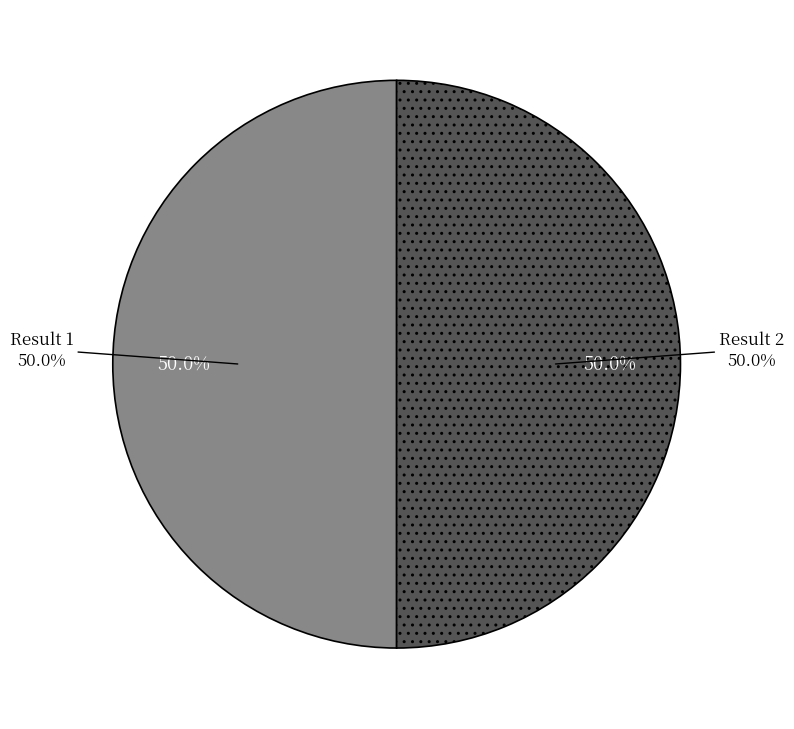

Count the number of slices in the pie.

2